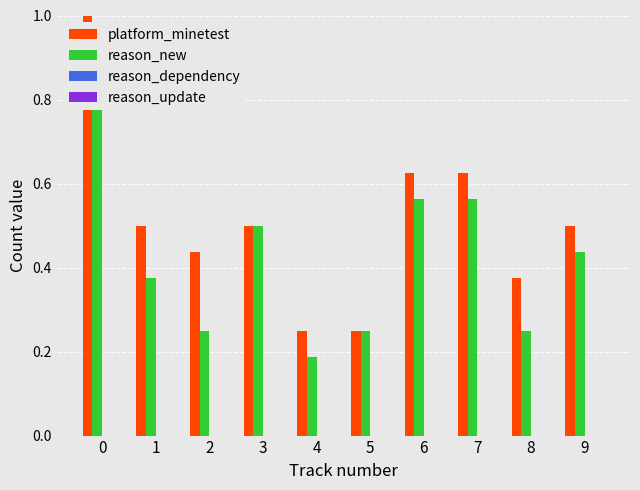

Is the value of platform_minetest at 8 greater than the value of reason_update at 5?

Yes